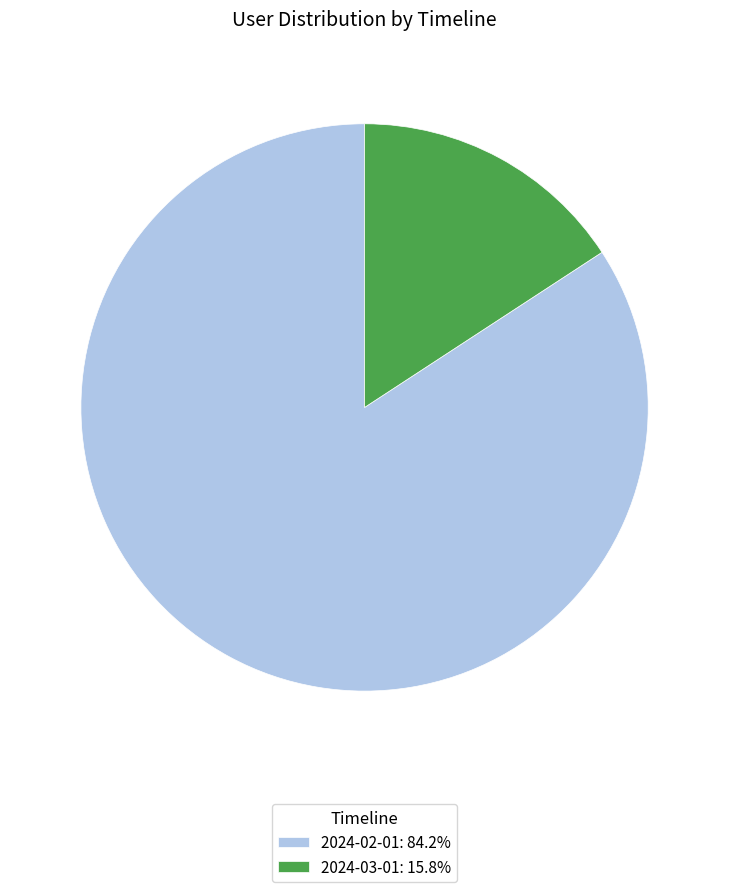

Does 2024-02-01: 84.2% account for over 50% of the chart?

Yes